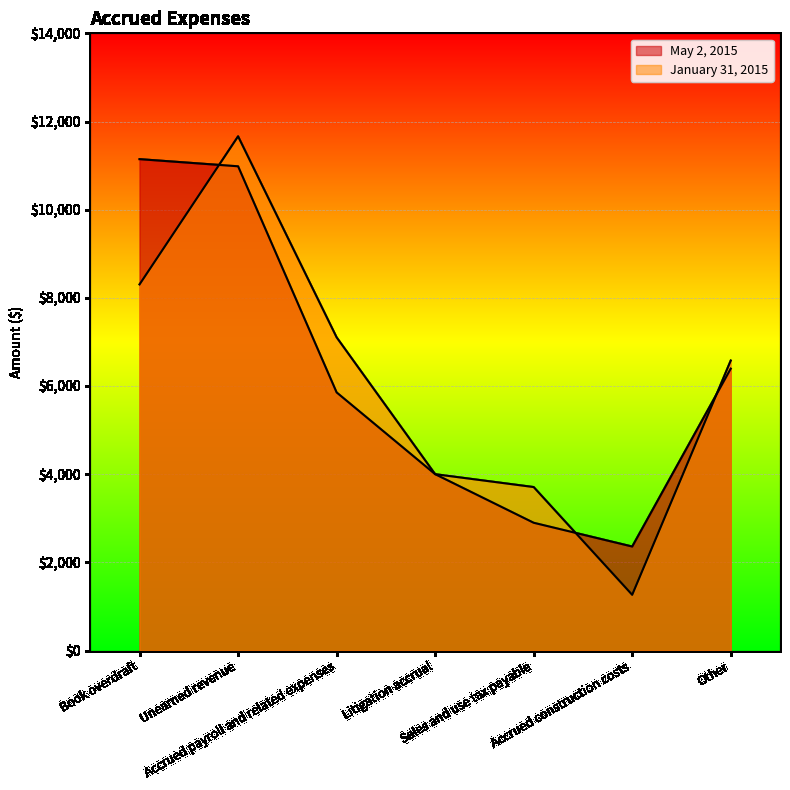

Where is the first local maximum for January 31, 2015?

Unearned revenue